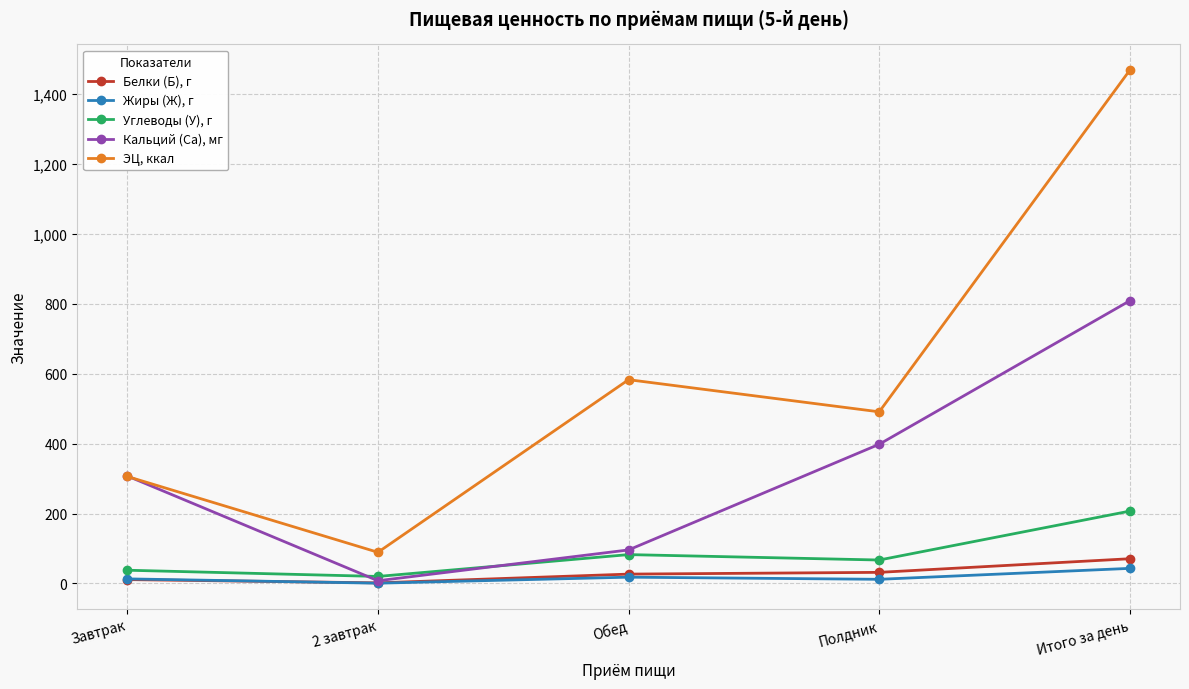

The value of Кальций (Ca), мг at Полдник is 160.1. True or false?

False